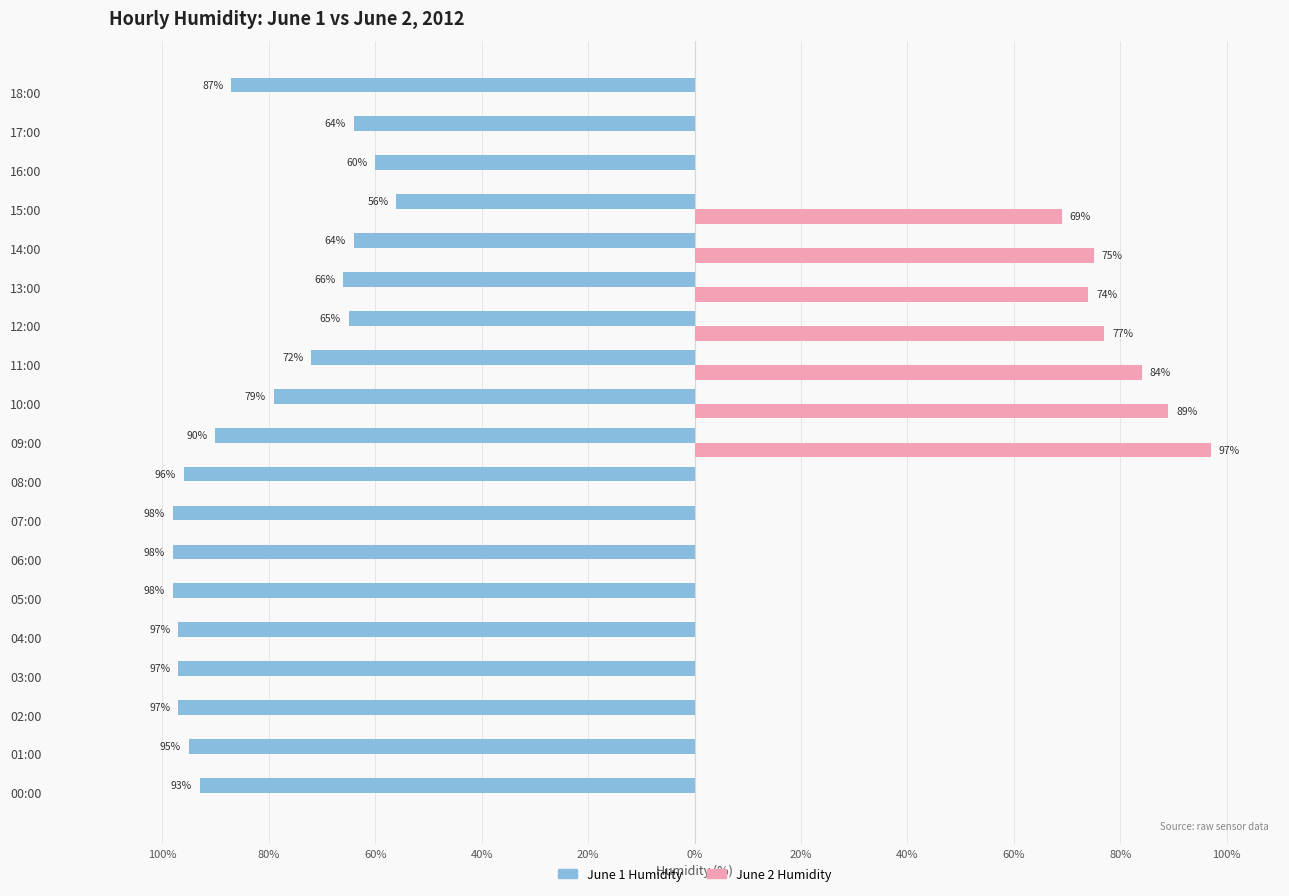

What are all the series names shown in the legend?

June 1 Humidity, June 2 Humidity